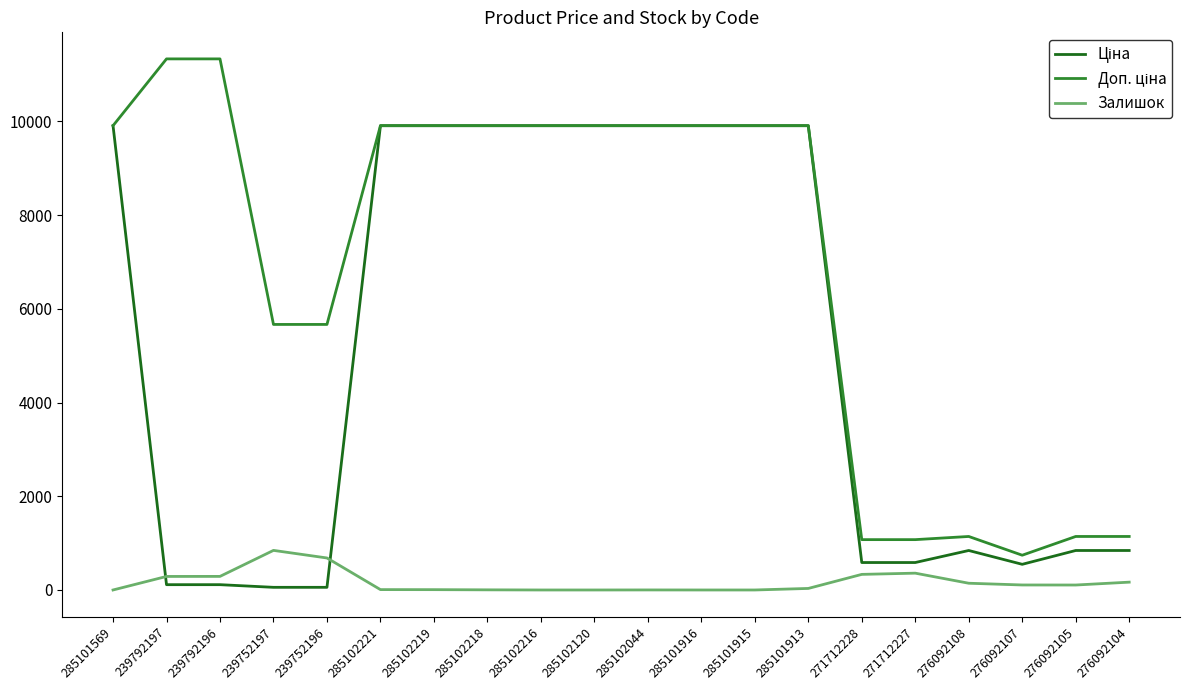

At how many categories does at least one series exceed 255?

20